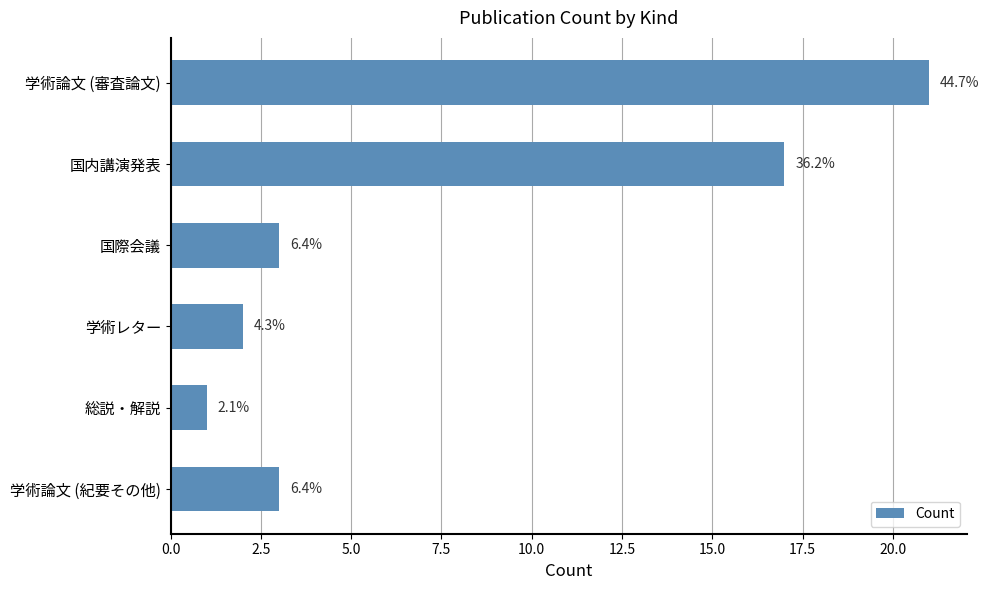

How many bars are there in total?

6